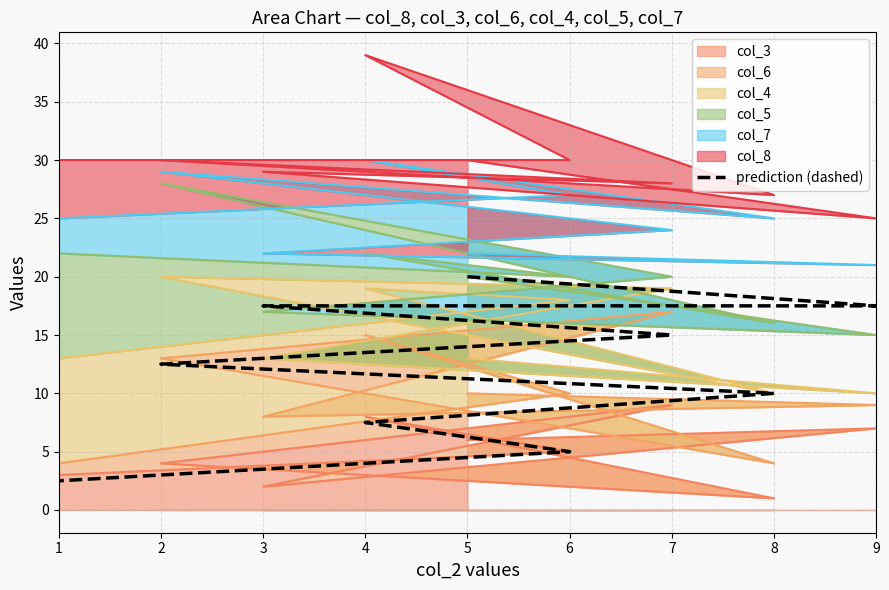

Does the chart have visible grid lines?

Yes